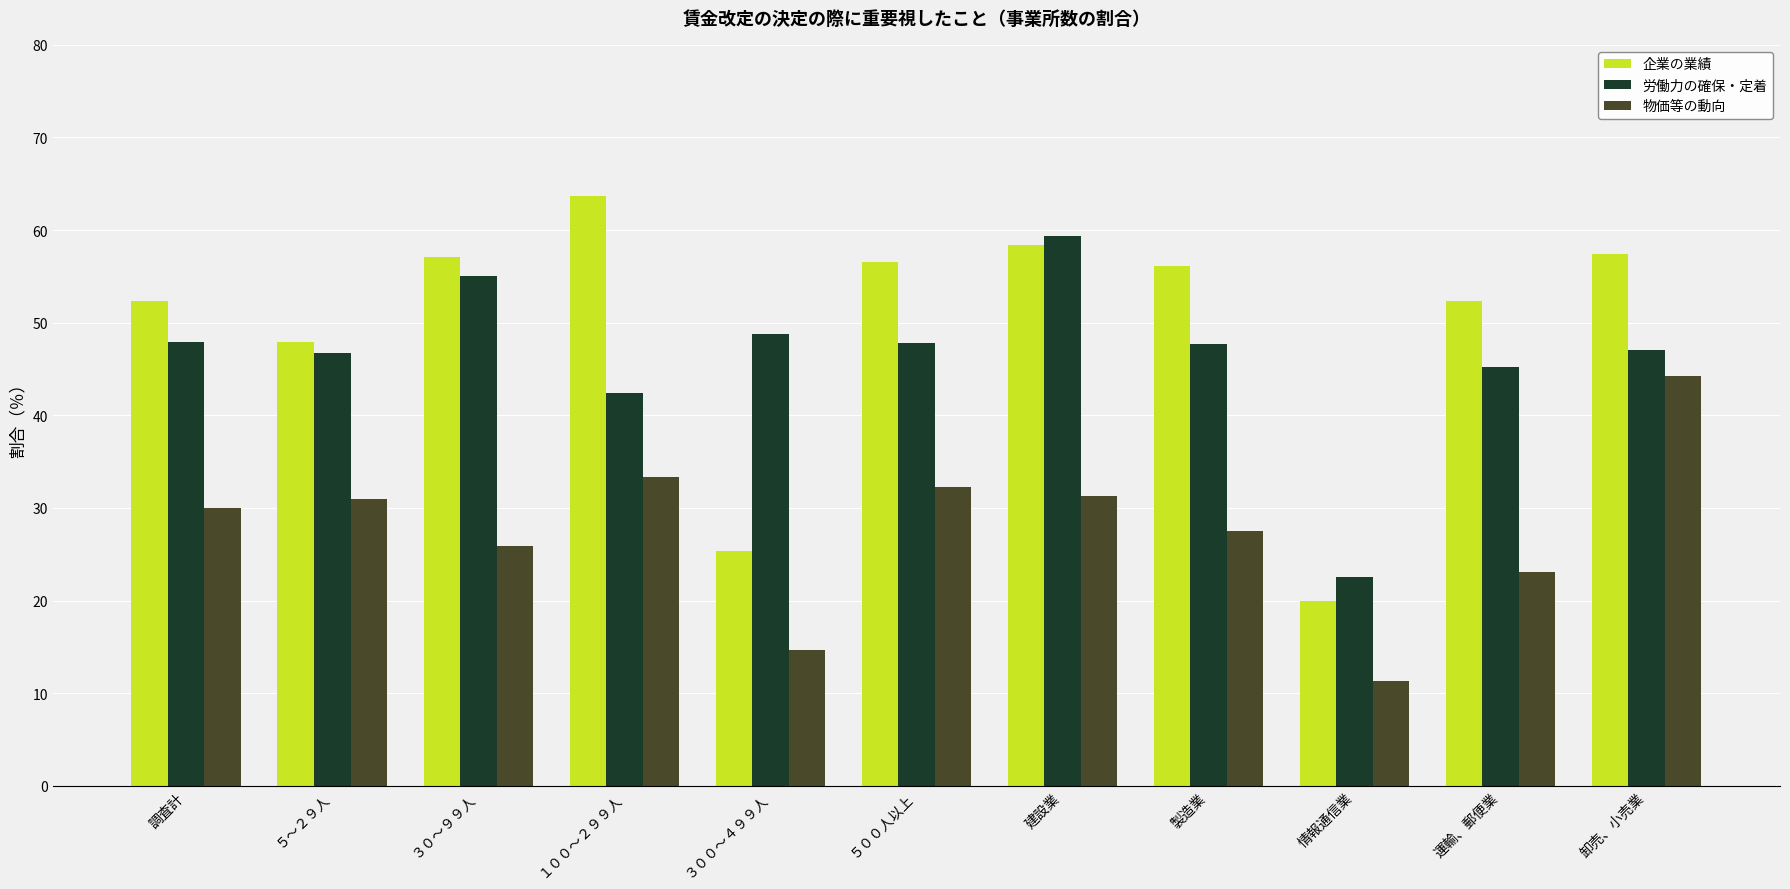

What is the difference between the maximum and minimum values in the 労働力の確保・定着 series?

36.9